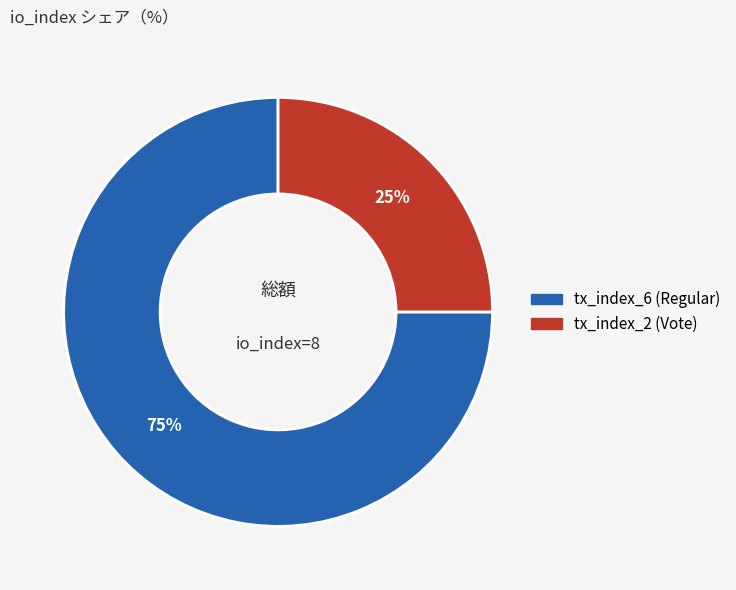

Which slice is the largest?

tx_index_6